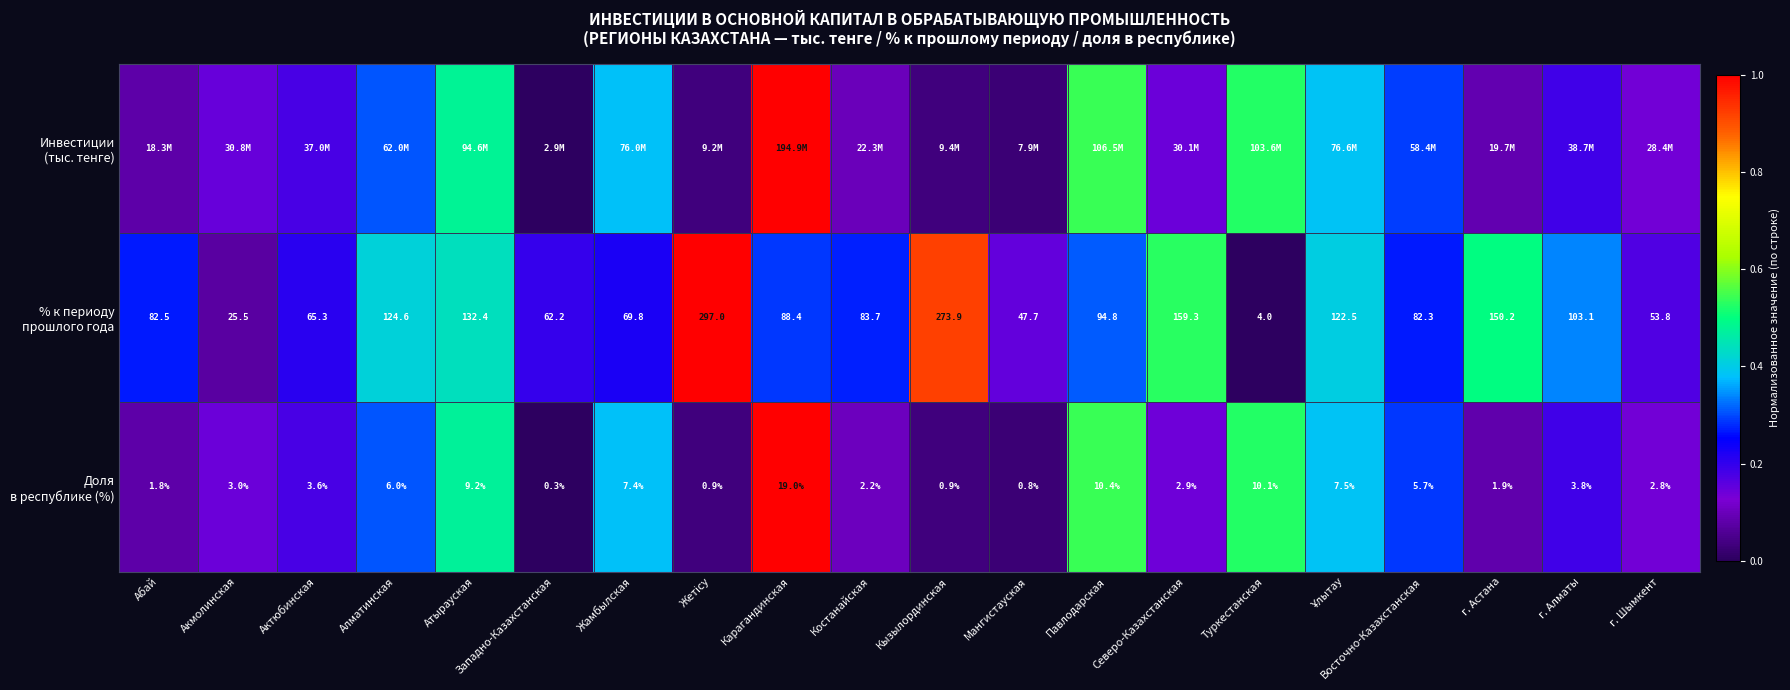

List the series in order of their peak value, highest first.

Инвестиции (тыс. тенге), % к периоду прошлого года, Доля в республике (%)